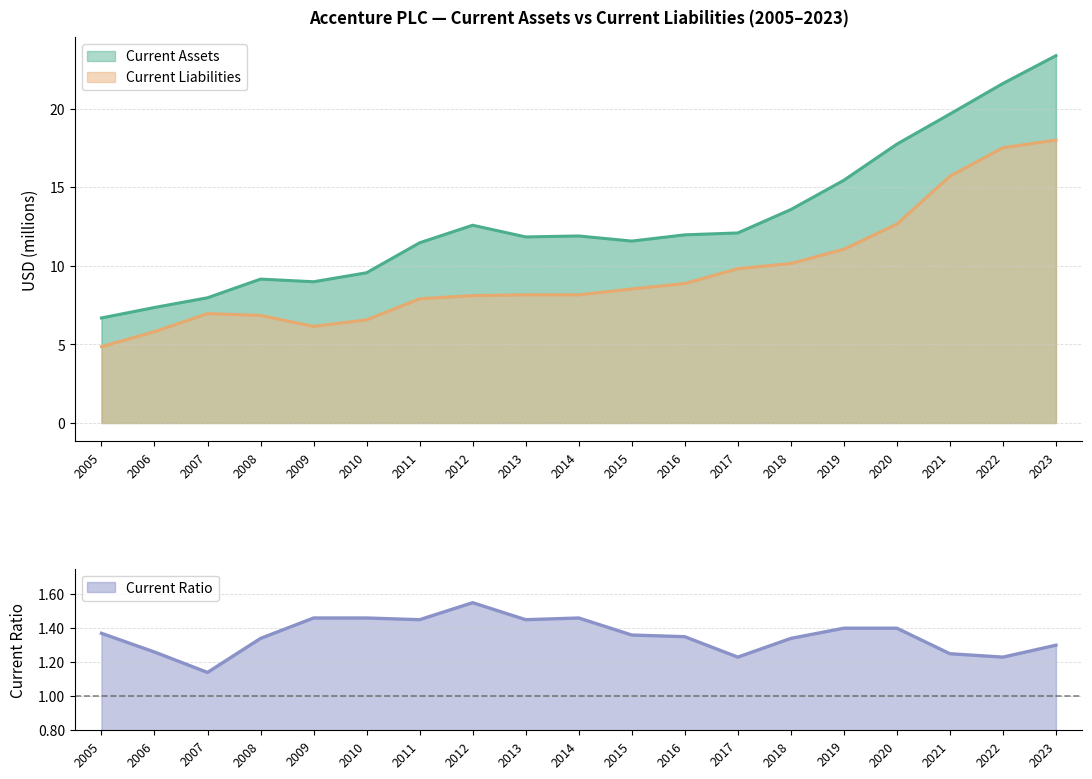

What is the difference between the highest and lowest values at 2012?

11.0